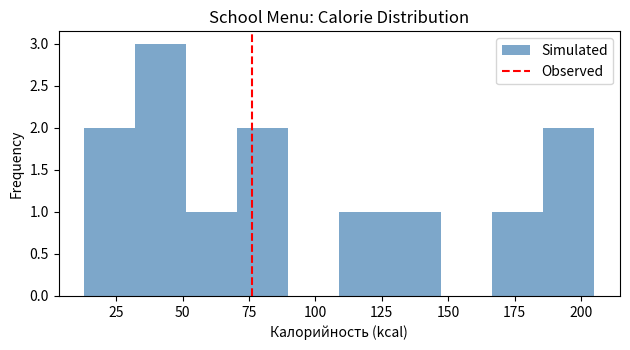

Read against the x-axis, roughly where is the centre of the tallest bar?

40